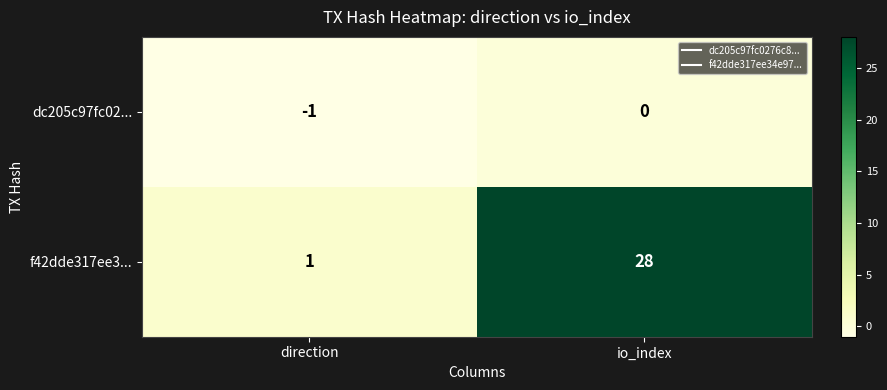

What value does the f42dde317ee3... series have at io_index, to the nearest 10?

30